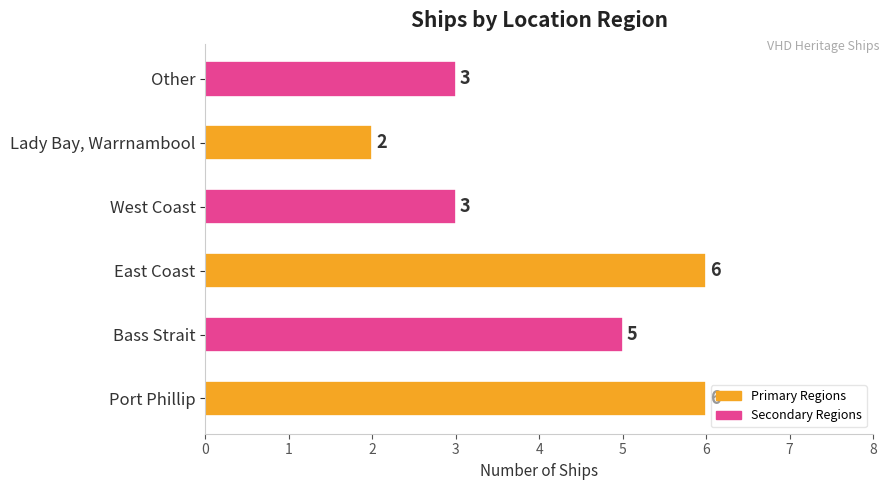

Which label corresponds to the smallest value in the chart?

Lady Bay, Warrnambool